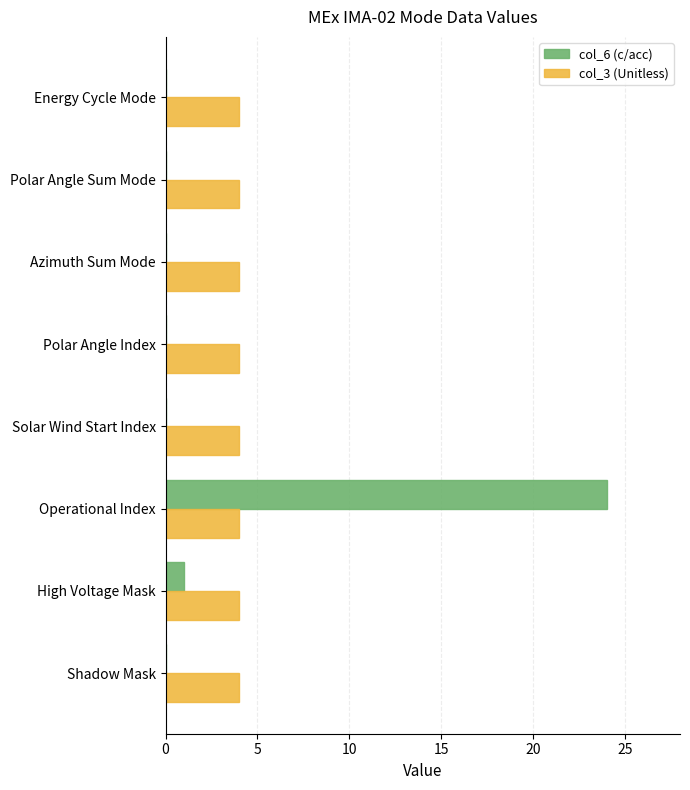

Is it true that col_6 (c/acc) equals 24 at Operational Index?

True